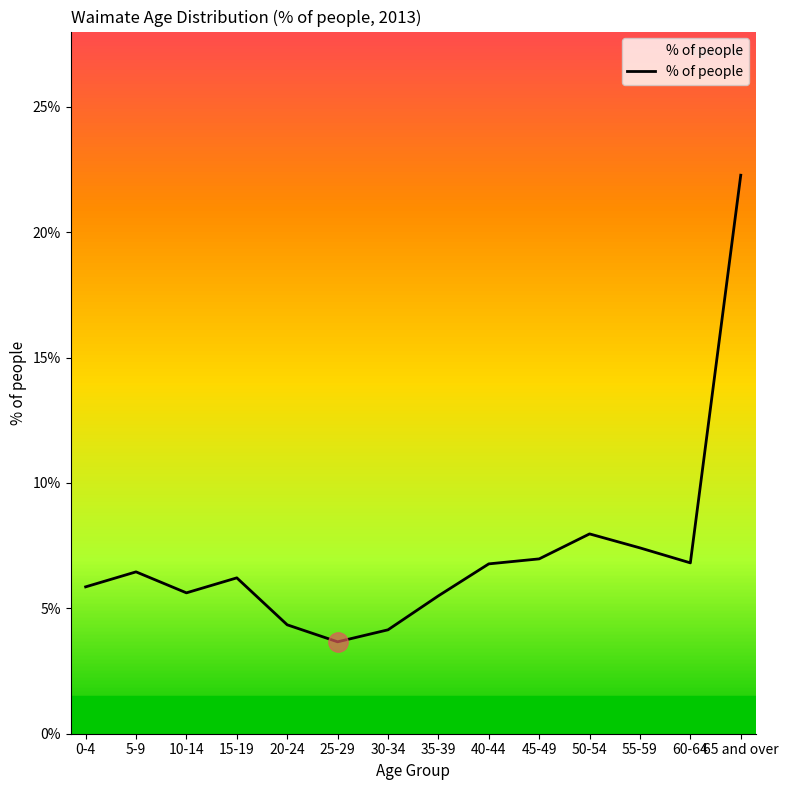

Does the chart have visible grid lines?

No